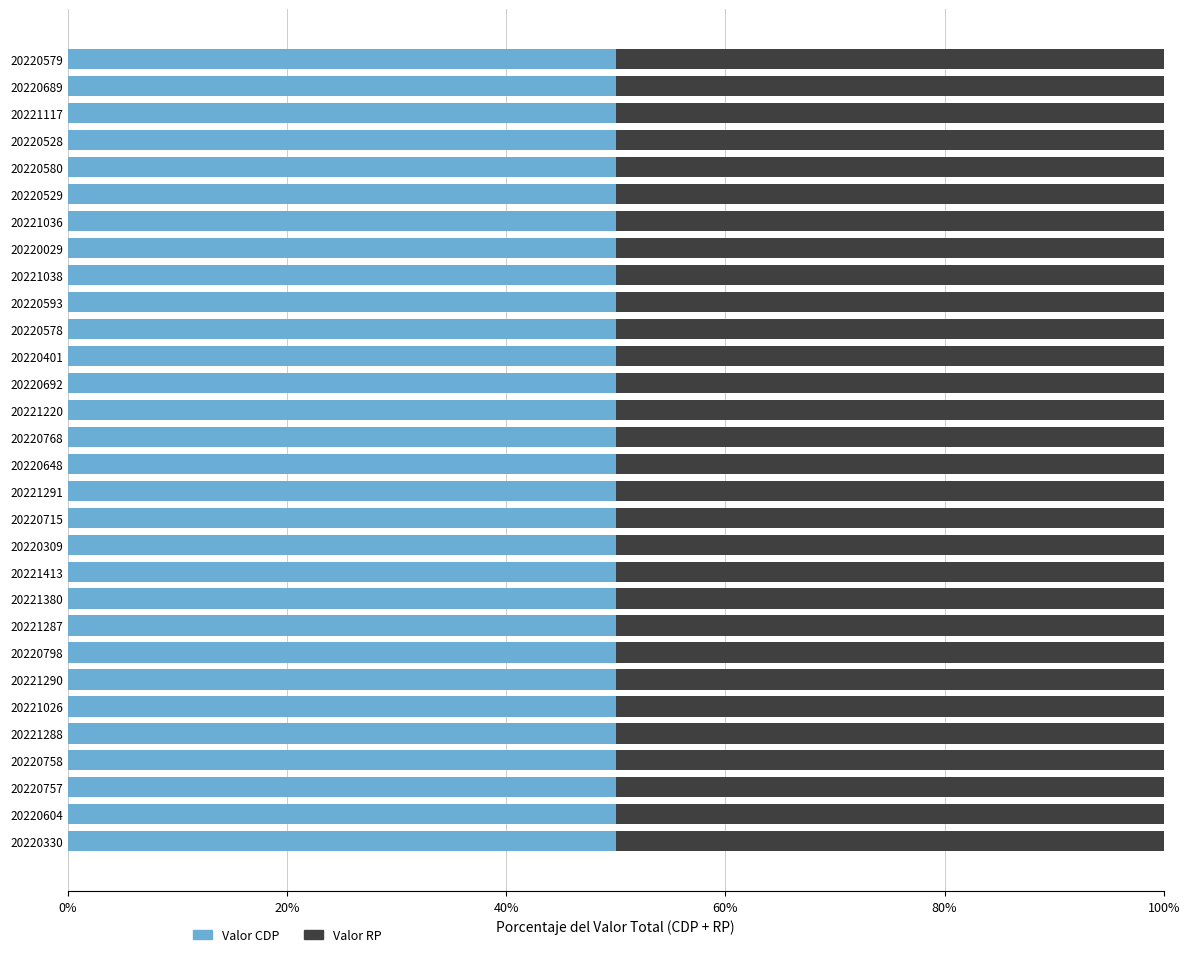

What is the value of the Valor RP bar at the 2nd from the left?

67450000